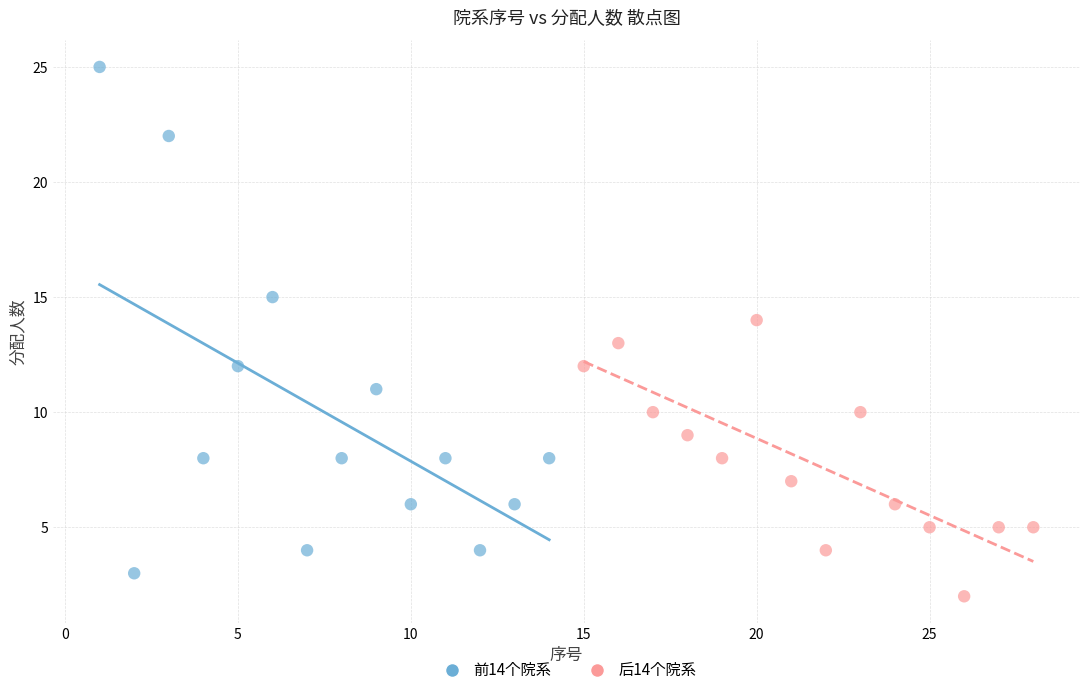

Which series contains the highest Y value?

前14个院系